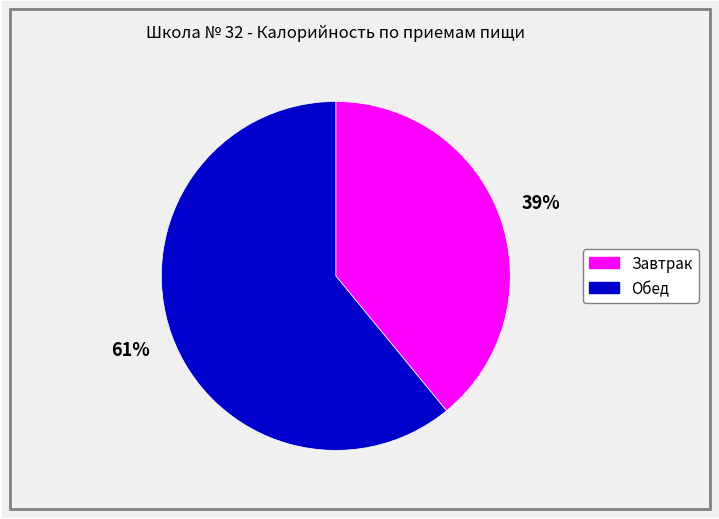

Is there a majority slice in this chart?

Yes